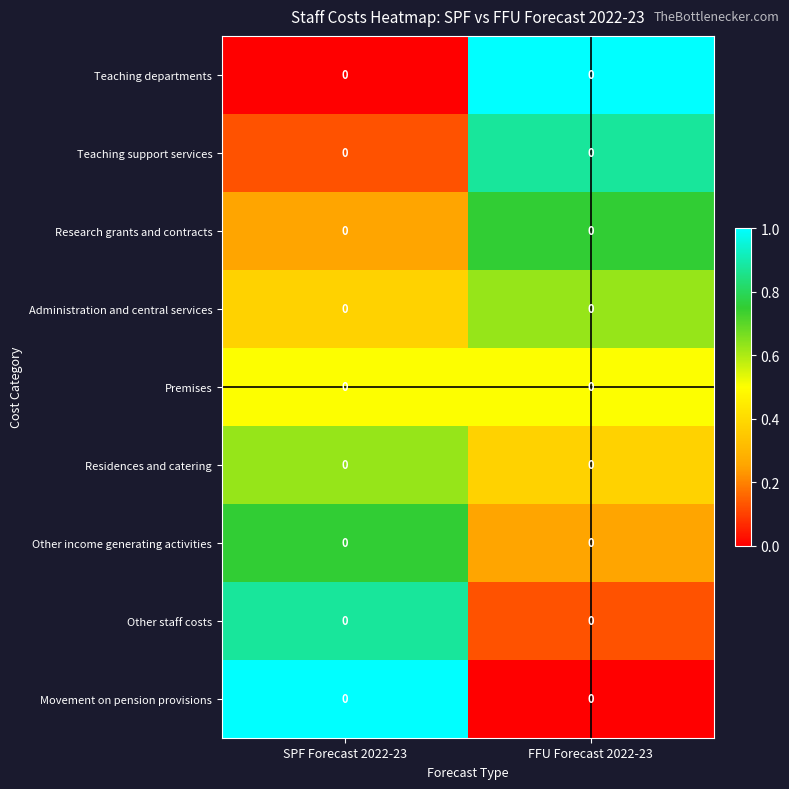

Which has a higher value, FFU Forecast 2022-23 or SPF Forecast 2022-23?

FFU Forecast 2022-23